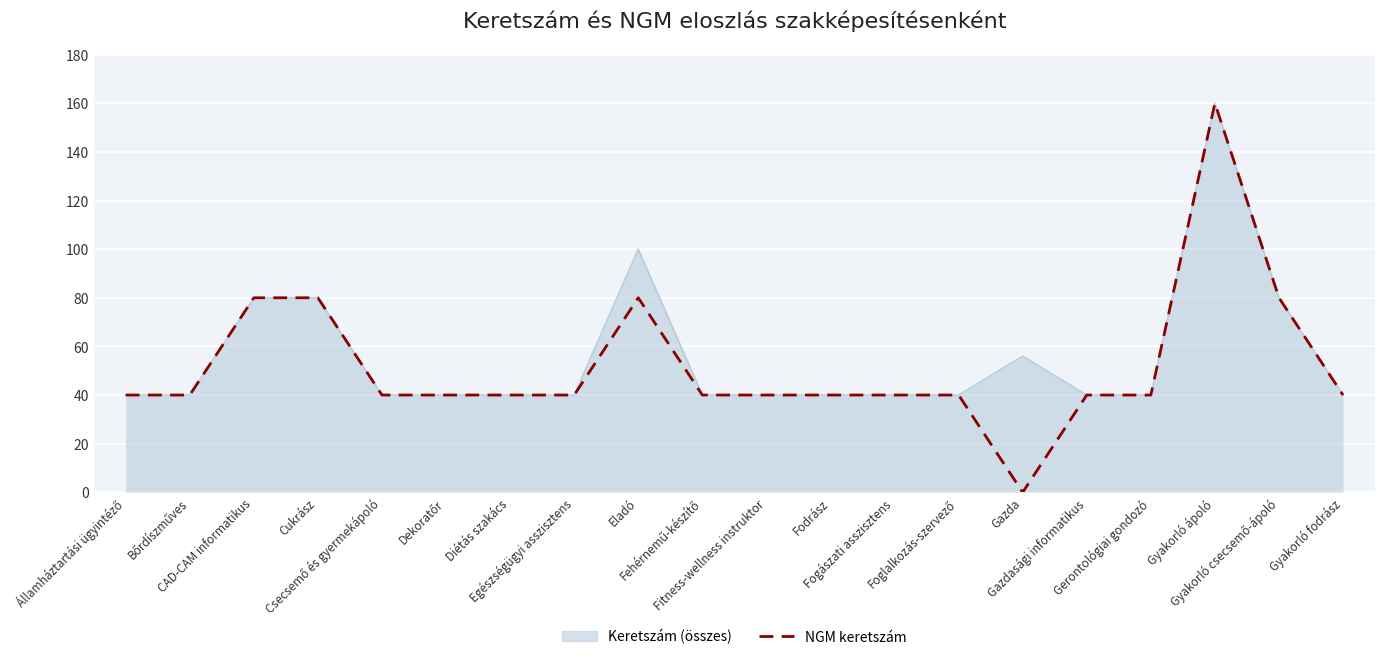

How many lines are shown in the chart?

2